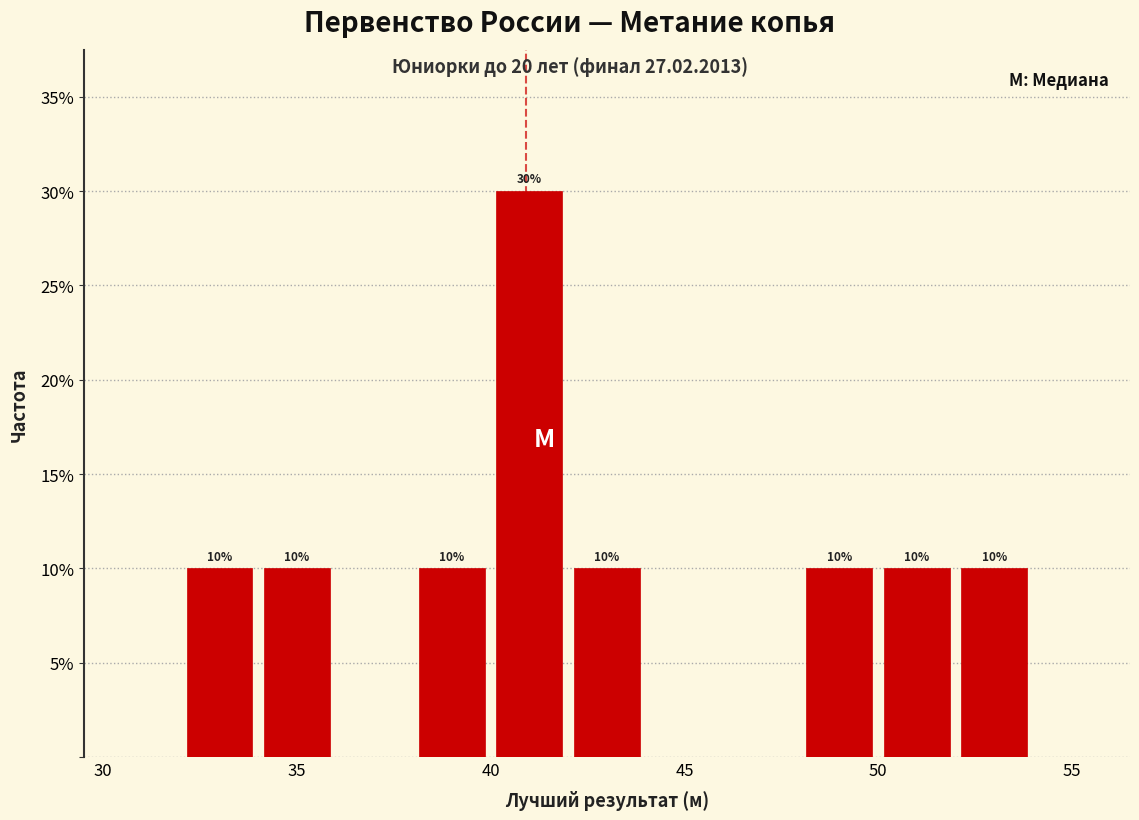

Which range on the x-axis has the tallest bar?

40 to 42